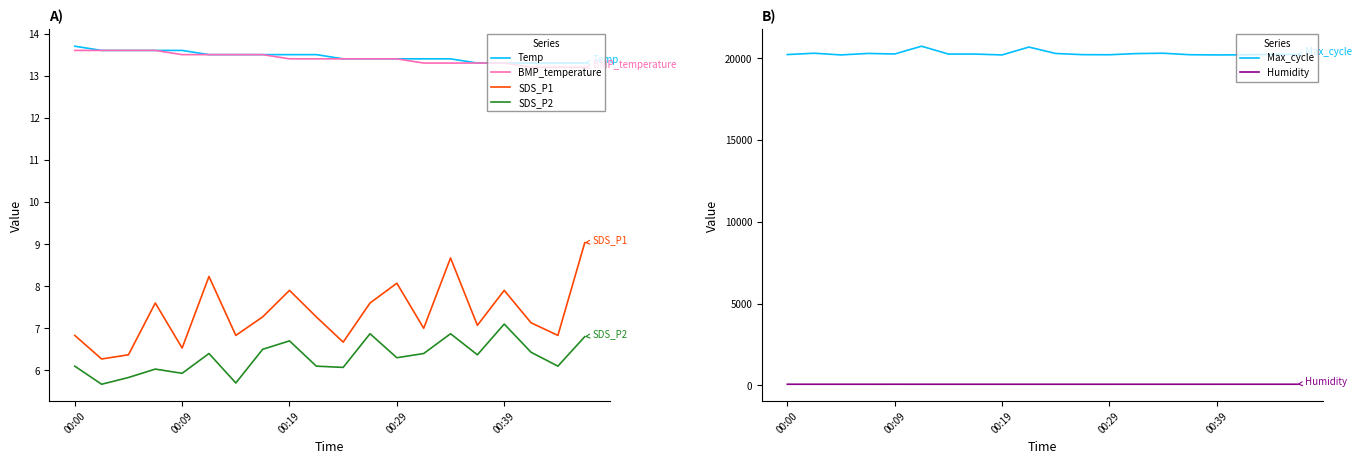

At which label does Humidity reach its minimum?

00:00